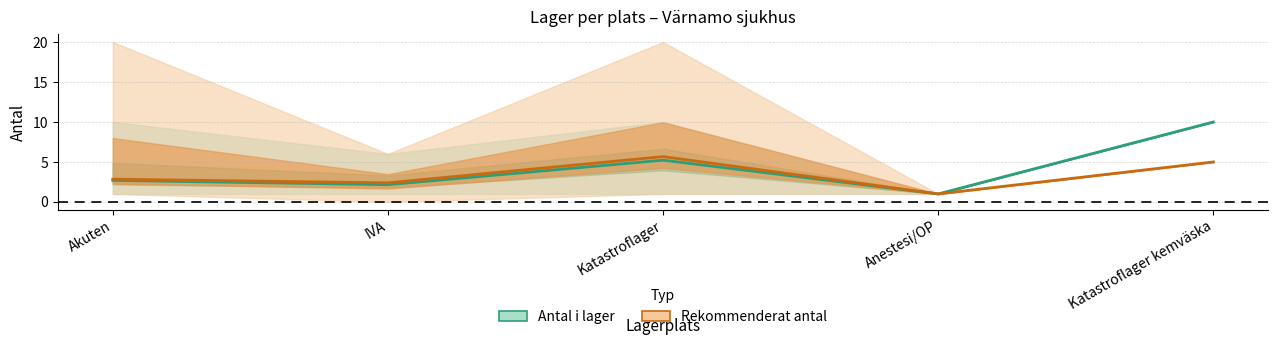

What is the label of the 2nd point from the right?

Anestesi/OP